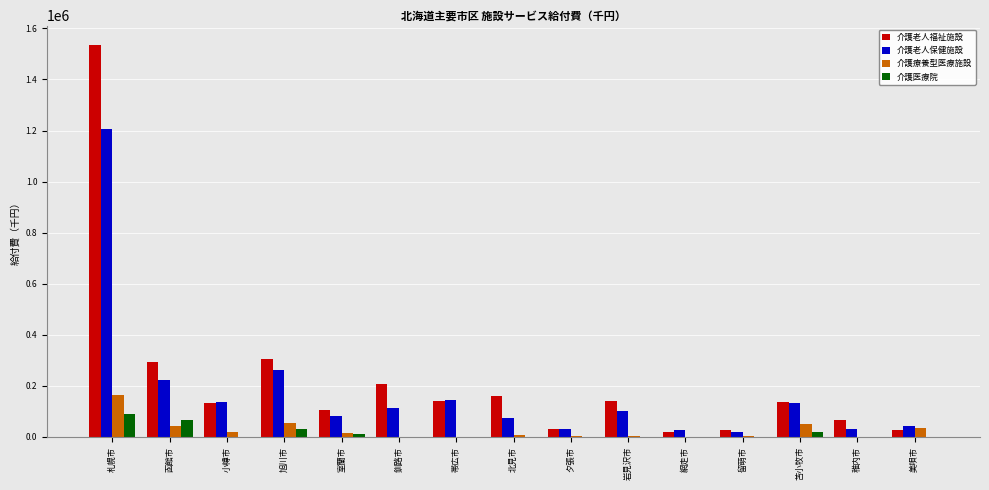

What is the average value of the 介護療養型医療施設 series?

26111.1